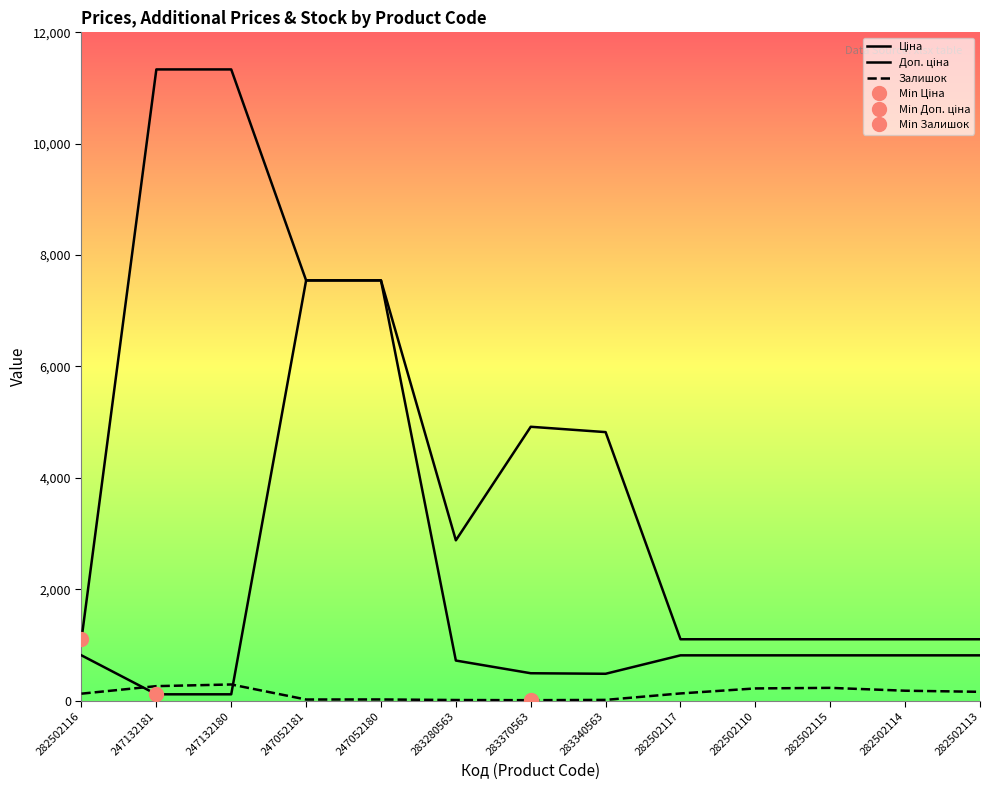

Reading left to right, list all the values displayed in this chart.

Ціна: 813.0	113.3	113.3	7545.9	7545.9	719.6	491.7	482.1	813.0	813.0	813.0	813.0	813.0
Доп. ціна: 1101.8	11334.0	11334.0	7545.9	7545.9	2878.5	4917.4	4821.4	1101.8	1101.8	1101.8	1101.8	1101.8
Залишок: 125.0	260.0	290.0	20.0	21.0	11.0	8.0	13.0	129.0	219.0	229.0	178.0	158.0